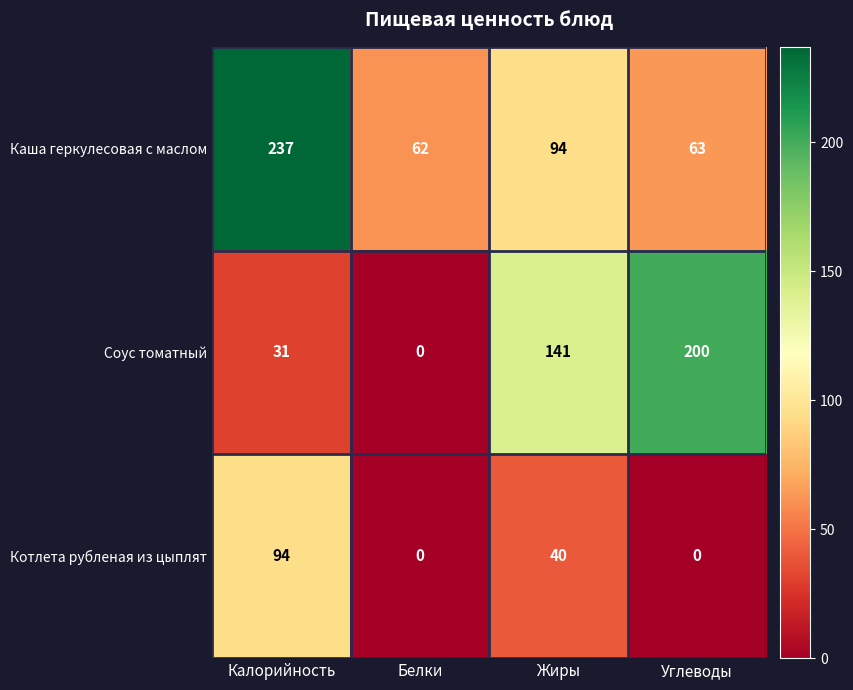

Which category has the lowest value in the Соус томатный series?

Белки